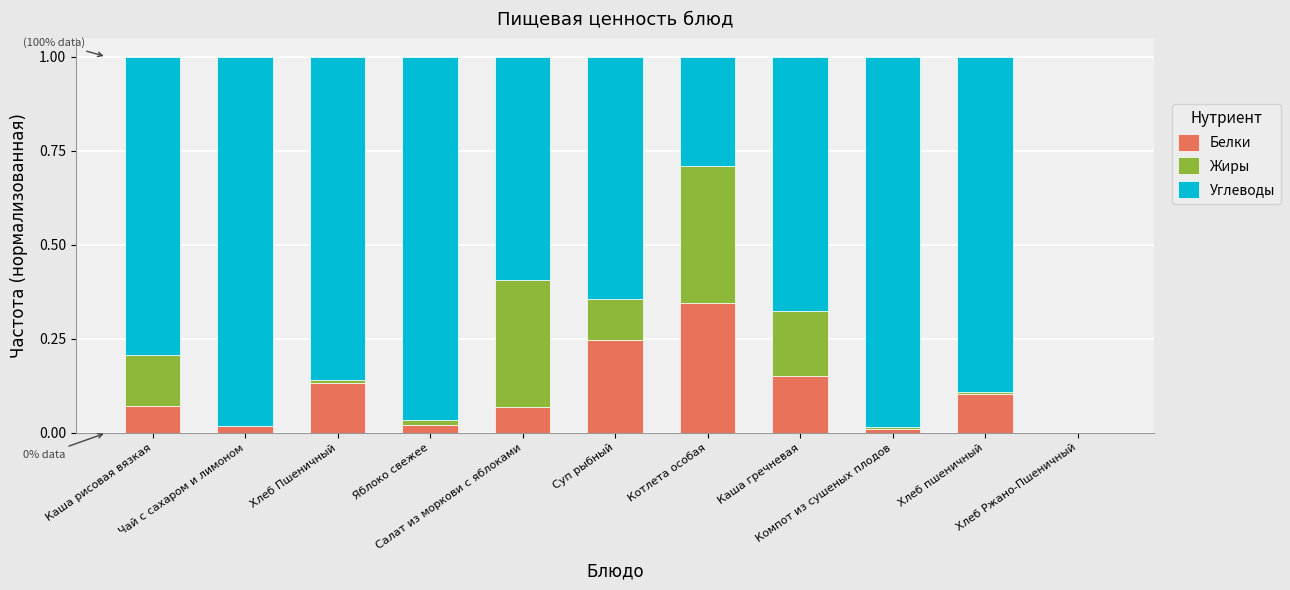

Rank the series by their maximum value, from highest to lowest.

Углеводы, Жиры, Белки